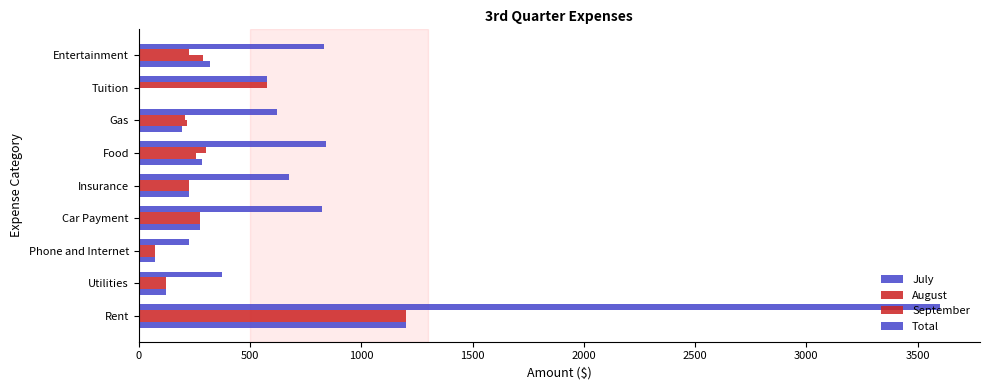

How many distinct data groups are displayed?

4